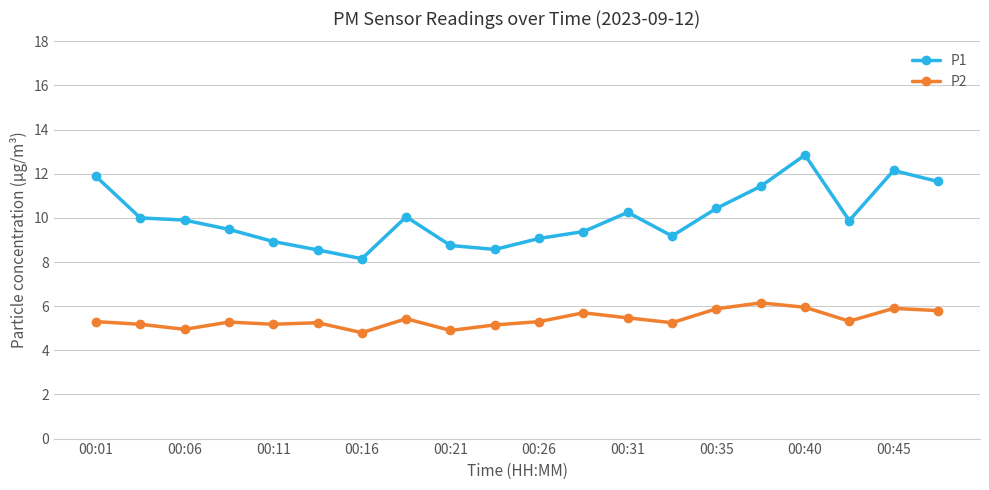

What is the value of the P1 point at the 12th from the left?

9.4